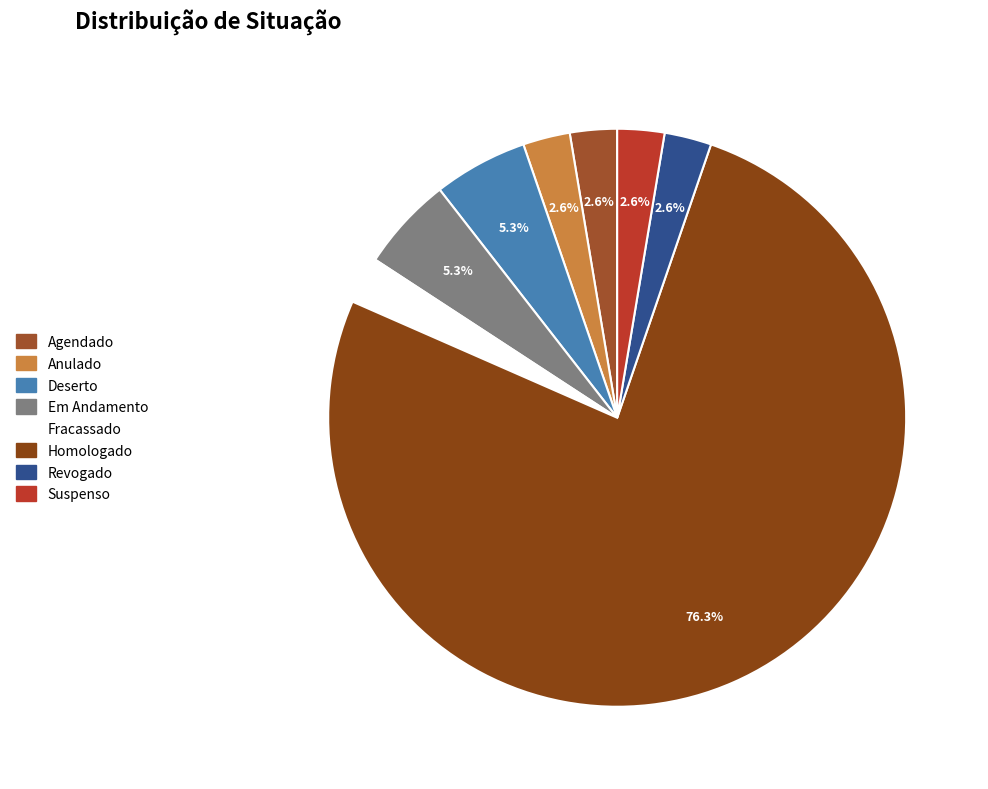

Combined, do Deserto and Fracassado account for over 50%?

No